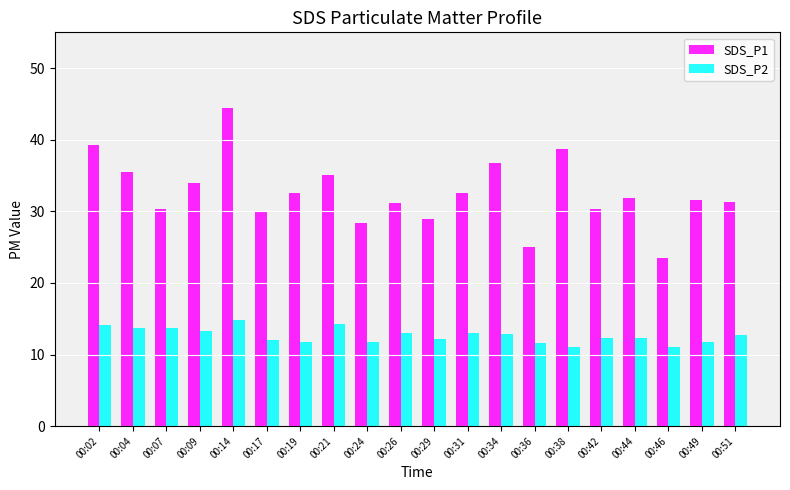

The SDS_P2 series shows 6.6 at 00:02. True or false?

False